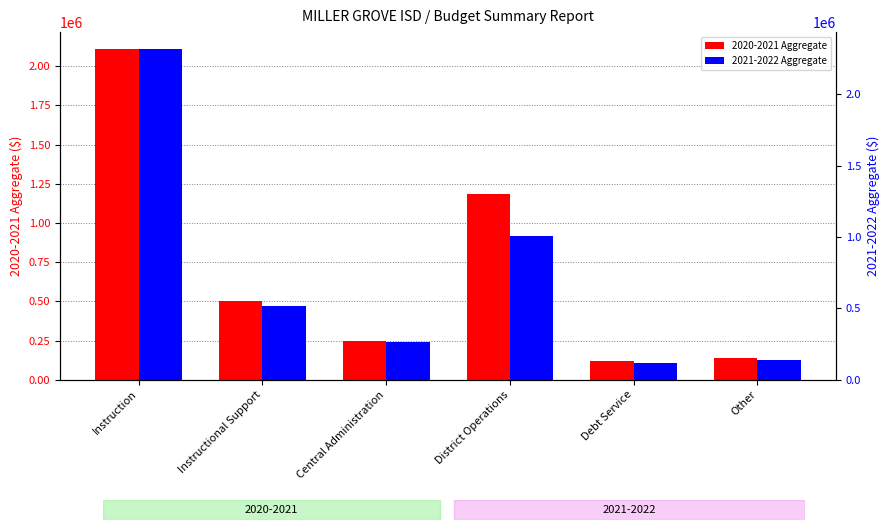

Which category has the lowest value in the 2020-2021 Aggregate series?

Debt Service